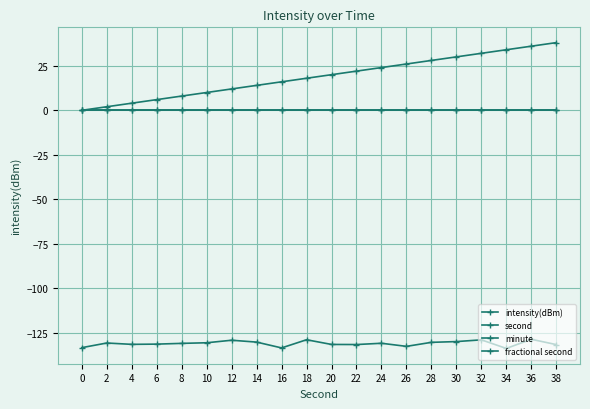

Reading left to right, what are all the values shown in this chart?

intensity(dBm): 0=-133.2	2=-130.6	4=-131.4	6=-131.3	8=-130.8	10=-130.5	12=-129.1	14=-130.1	16=-133.4	18=-128.8	20=-131.4	22=-131.5	24=-130.8	26=-132.5	28=-130.3	30=-129.8	32=-128.9	34=-133.7	36=-128.5	38=-131.5
second: 0=0.0	2=2.0	4=4.0	6=6.0	8=8.0	10=10.0	12=12.0	14=14.0	16=16.0	18=18.0	20=20.0	22=22.0	24=24.0	26=26.0	28=28.0	30=30.0	32=32.0	34=34.0	36=36.0	38=38.0
minute: 0=0.0	2=0.0	4=0.0	6=0.0	8=0.0	10=0.0	12=0.0	14=0.0	16=0.0	18=0.0	20=0.0	22=0.0	24=0.0	26=0.0	28=0.0	30=0.0	32=0.0	34=0.0	36=0.0	38=0.0
fractional second: 0=0.0	2=0.0	4=0.0	6=0.0	8=0.0	10=0.0	12=0.0	14=0.0	16=0.0	18=0.0	20=0.0	22=0.0	24=0.0	26=0.0	28=0.0	30=0.0	32=0.0	34=0.0	36=0.0	38=0.0